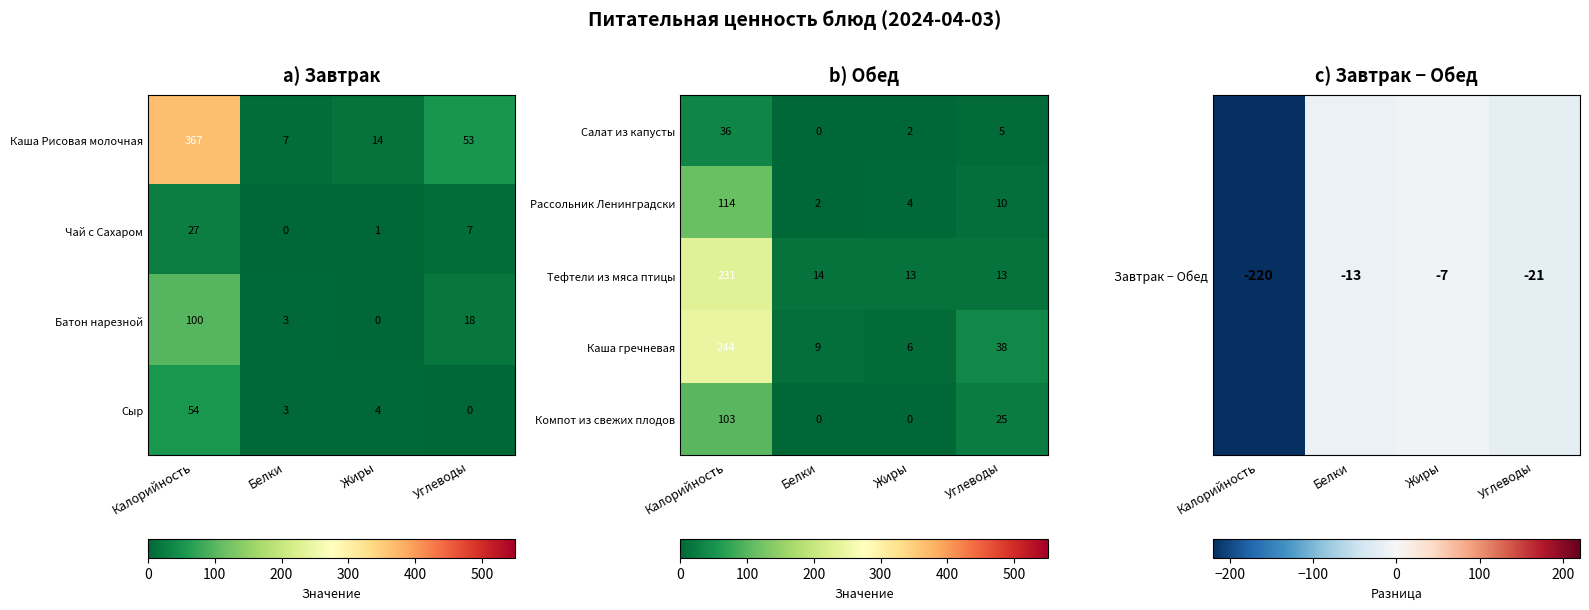

How many categories are shown in the chart?

4